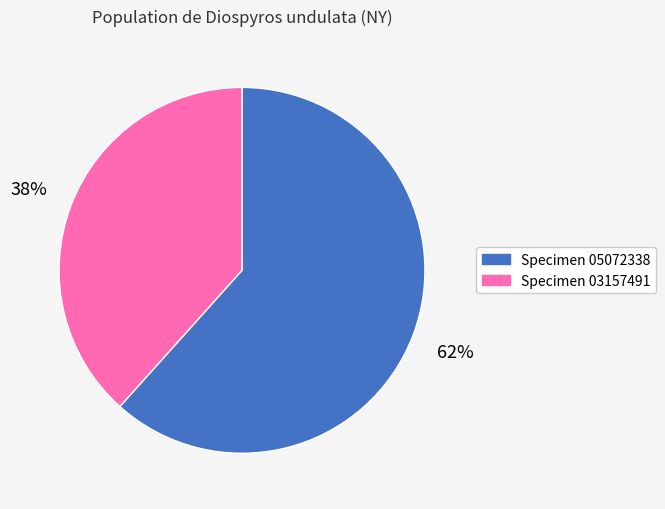

To the nearest percent, what is the average slice percentage?

50%